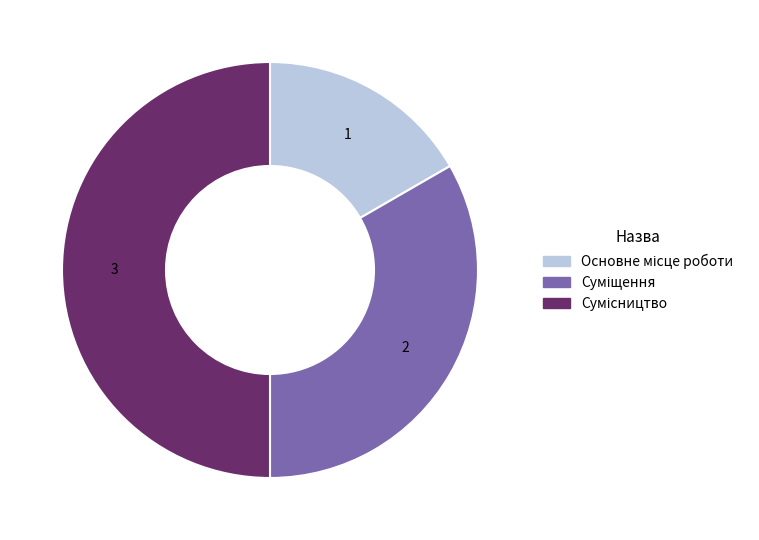

What percentage do Суміщення and Основне місце роботи together represent?

50.0%